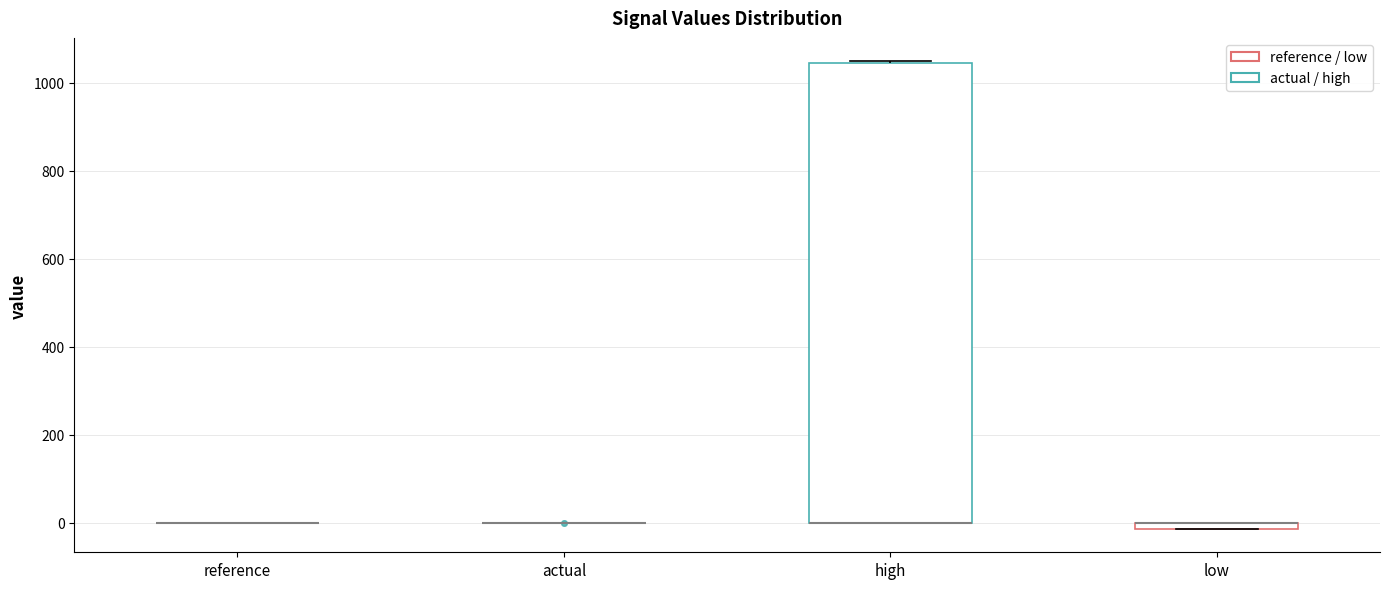

Which box is the tallest, from its lower edge to its upper edge?

high